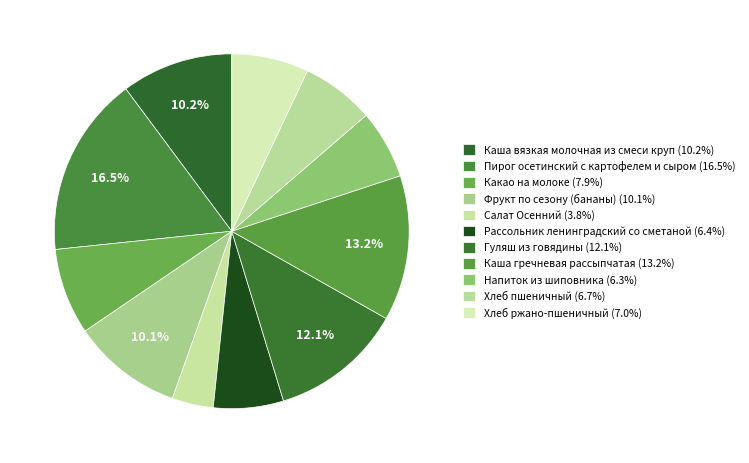

What is the smallest slice in the pie chart?

Салат Осенний